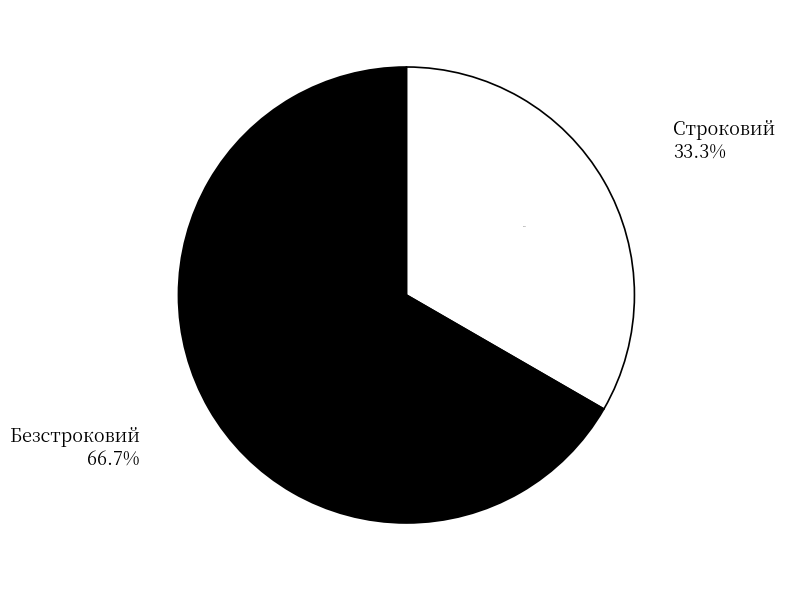

Is there any slice that represents more than half of the pie?

Yes